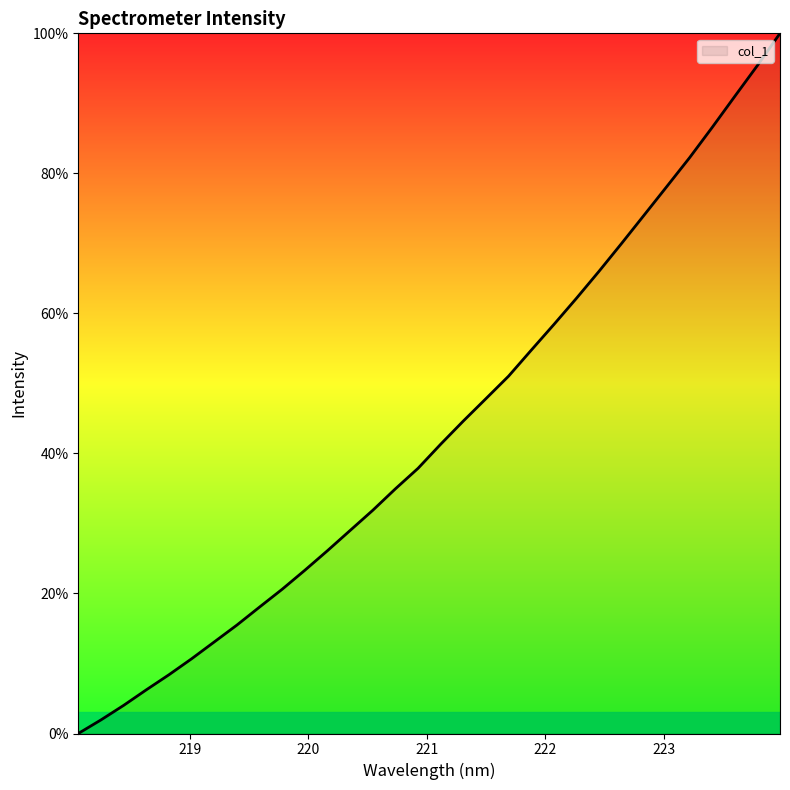

What is the greatest value displayed?

100.0